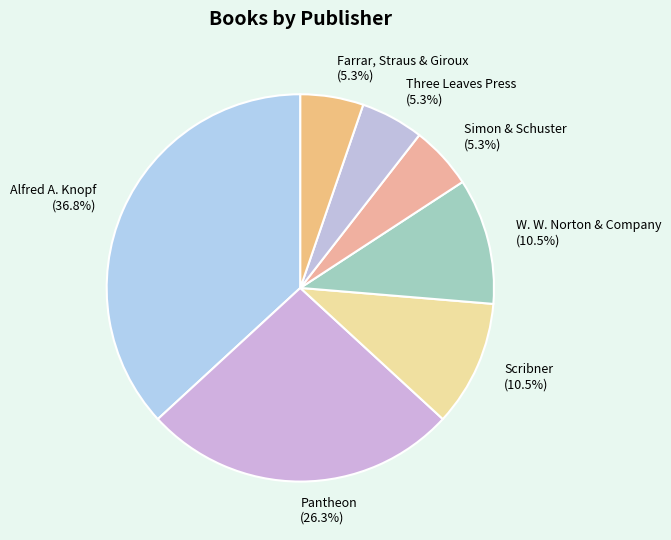

How many segments does this pie chart have?

7